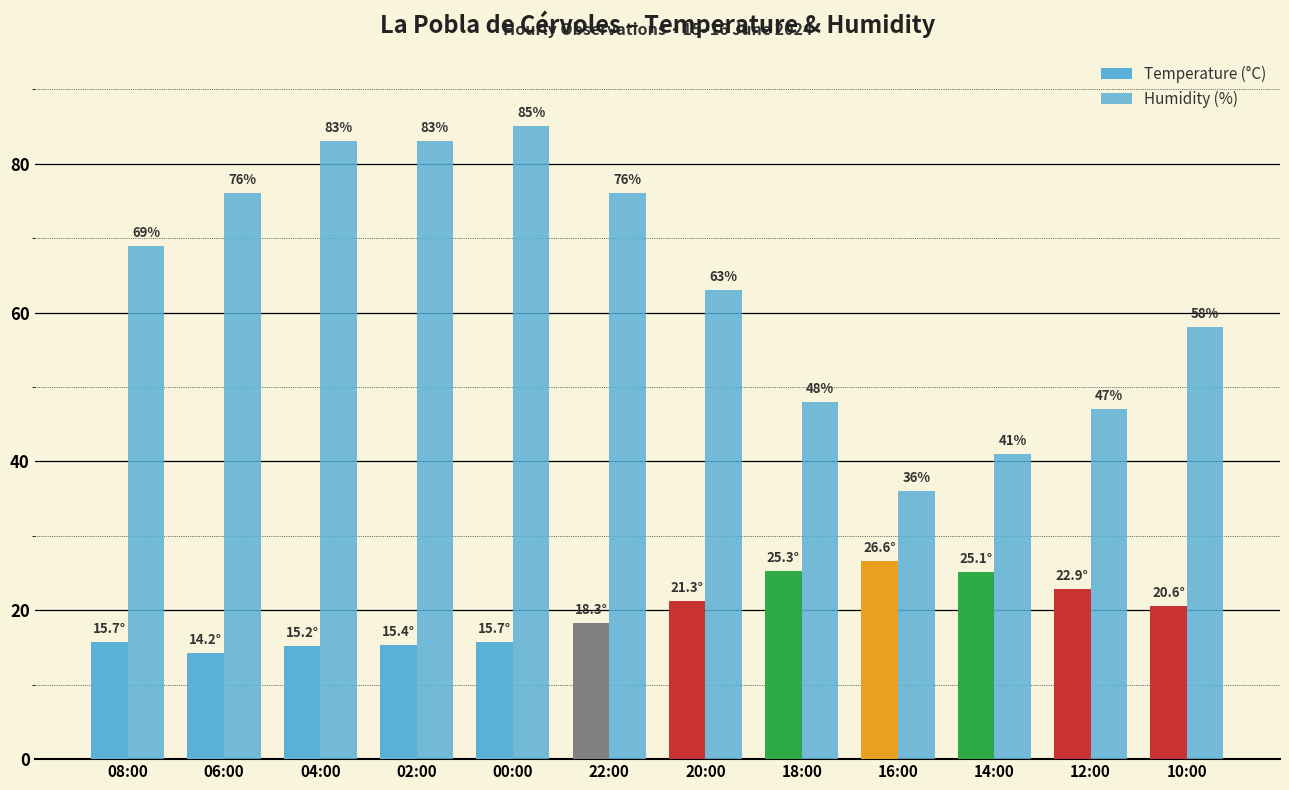

List the labels in order of Temperature (°C) value, smallest first.

06:00, 04:00, 02:00, 08:00, 00:00, 22:00, 10:00, 20:00, 12:00, 14:00, 18:00, 16:00